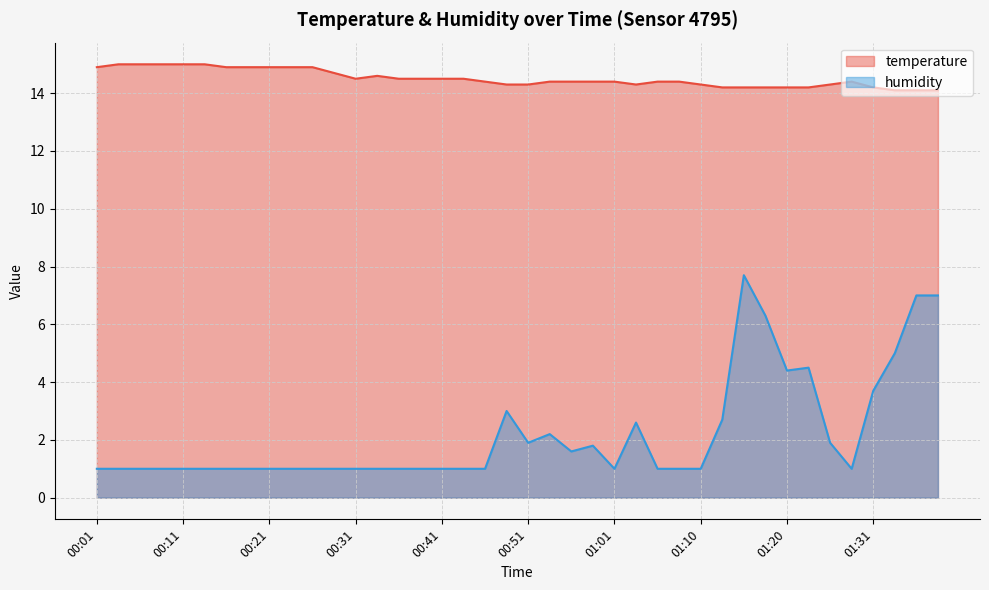

True or false: temperature and humidity intersect in this chart.

False